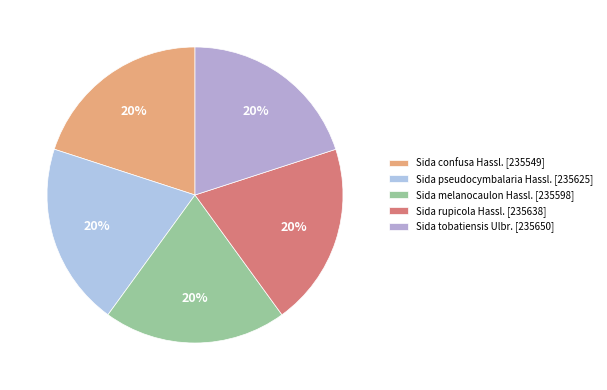

What is the ratio of the value at Sida tobatiensis Ulbr. [235650] to the value at Sida confusa Hassl. [235549]?

1.0